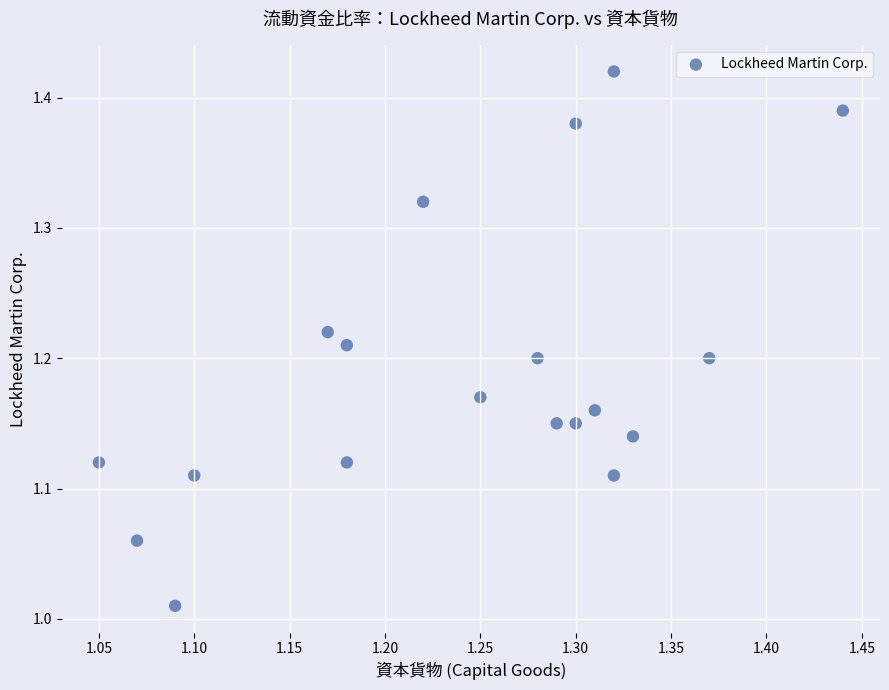

What is the range of Y values (max minus min)?

0.4